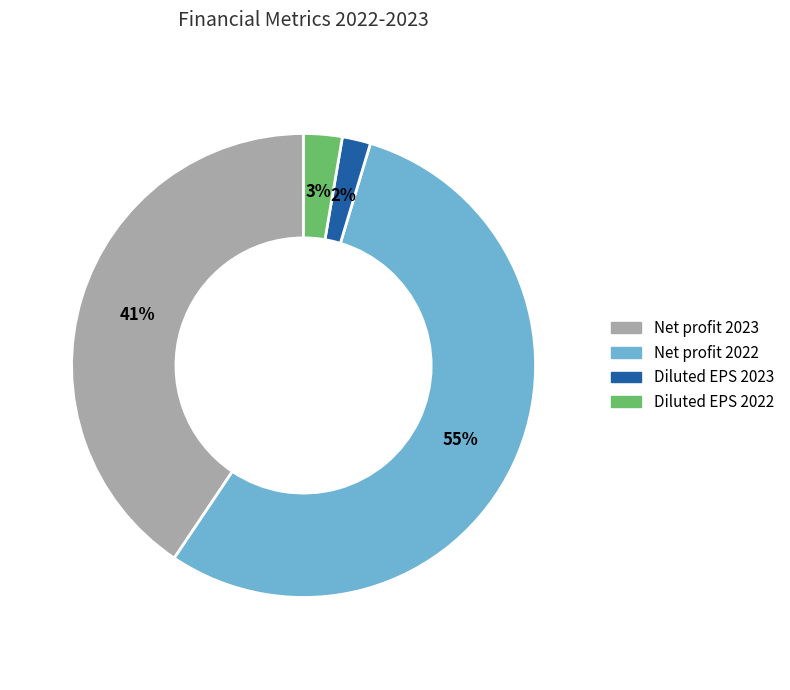

Does any single category account for the majority?

Yes